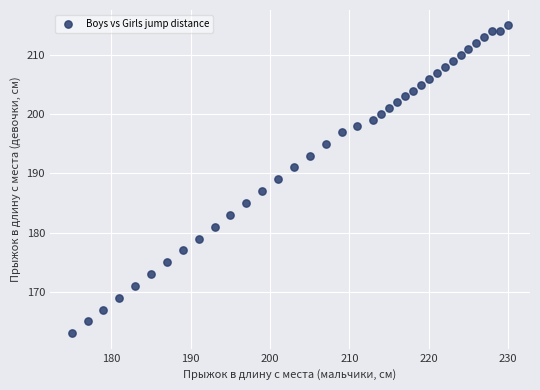

What is the range of Y values (max minus min)?

52